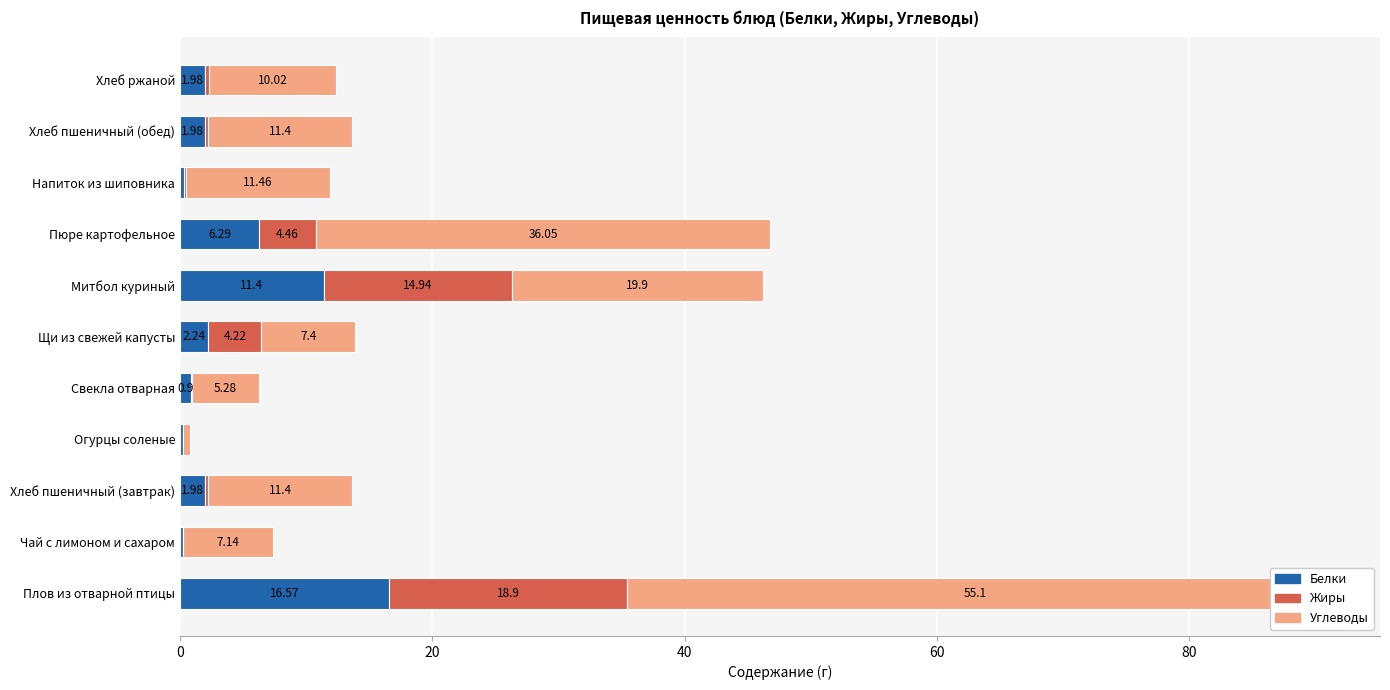

How many categories are shown in the chart?

11